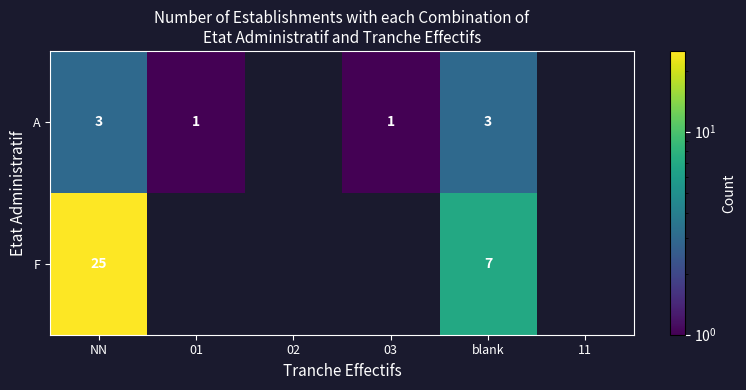

True or false: A has a value of 1 at 03.

True